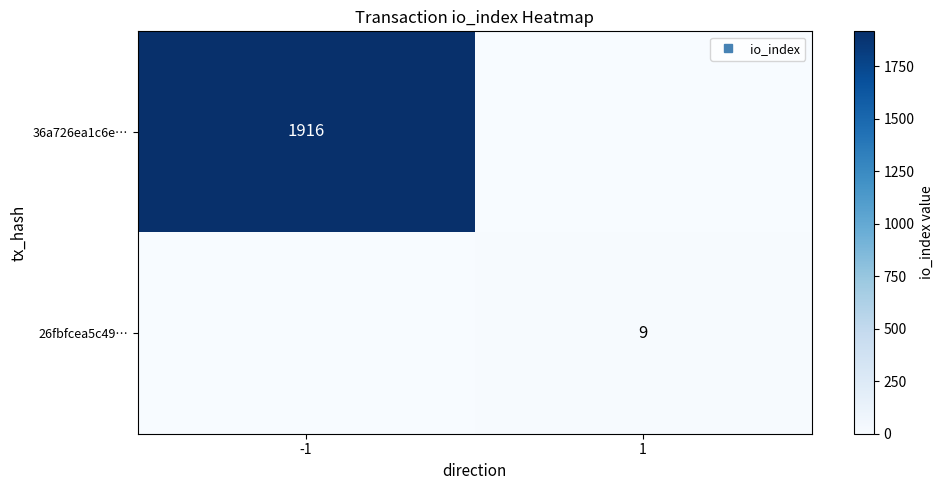

Which category has the lowest value across all series?

1